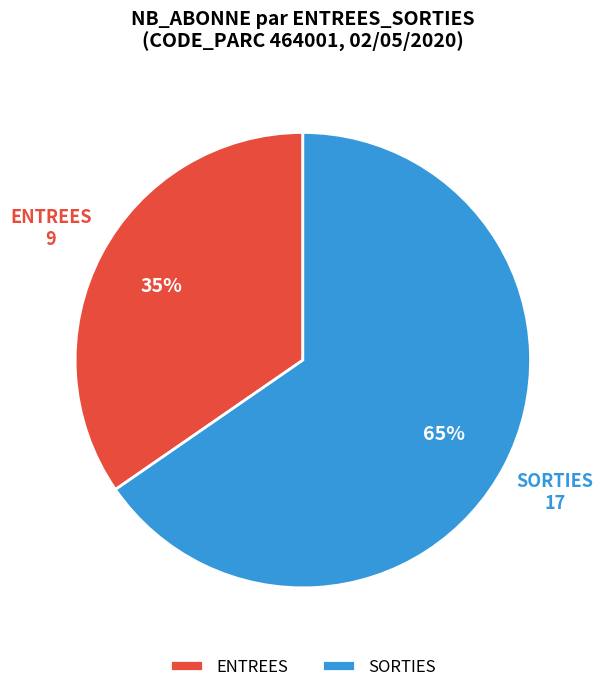

Is there a majority slice in this chart?

Yes